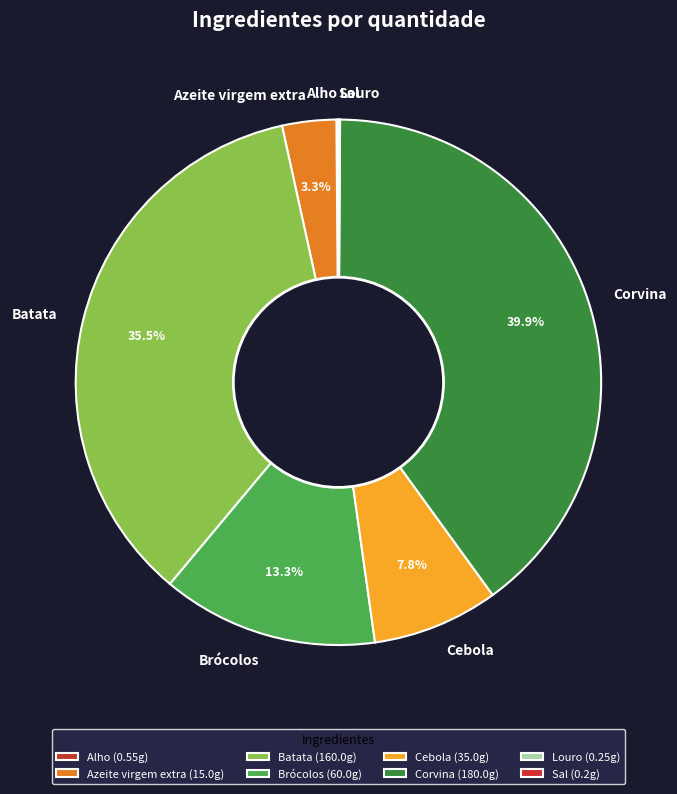

Is it true that Azeite virgem extra is 3% of the pie?

True